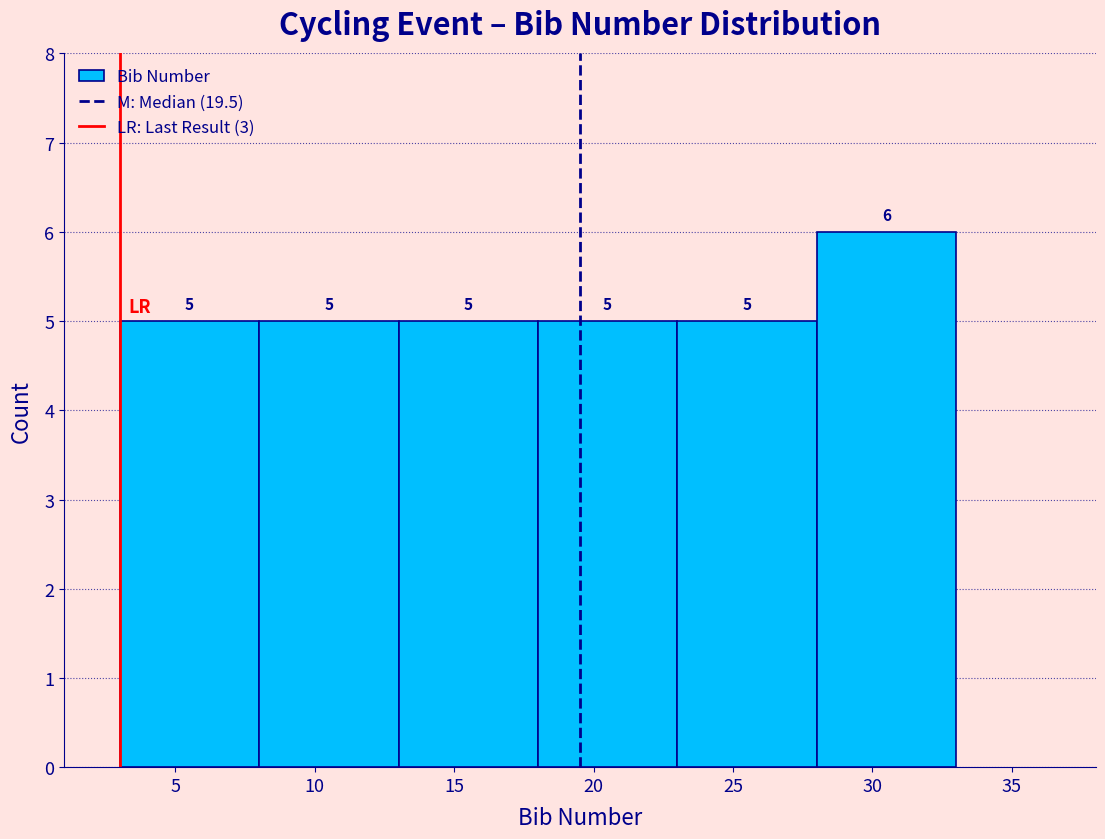

What is the height of the bar covering 3 to 8 on the x-axis?

5